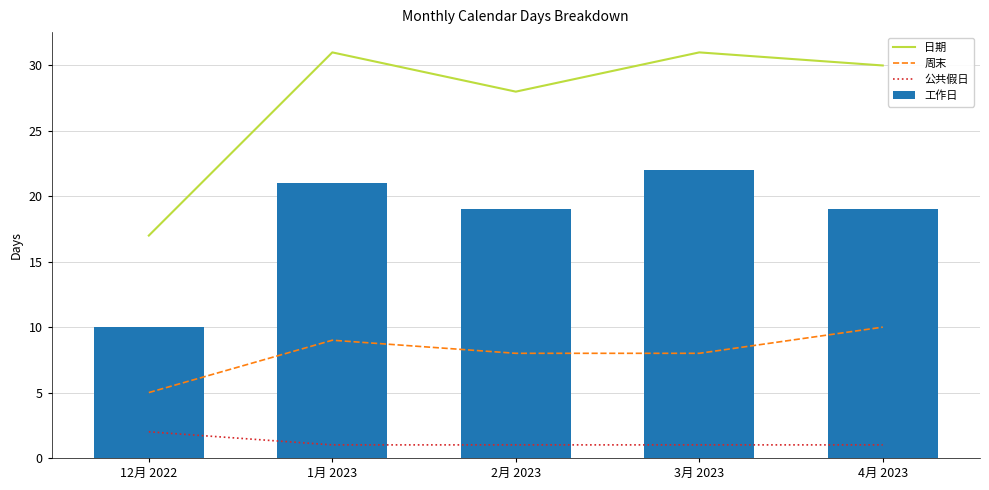

Rank the series by their maximum value, from lowest to highest.

公共假日, 周末, 工作日, 日期